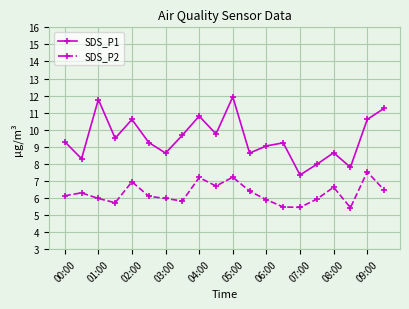

List the series in order of their peak value, lowest first.

SDS_P2, SDS_P1